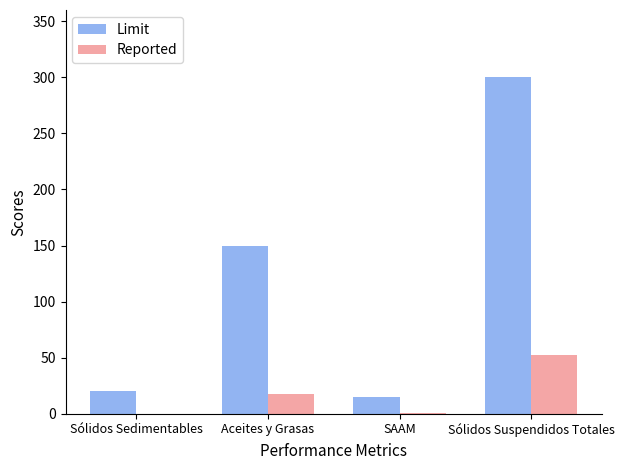

True or false: Reported has a value of 23.1 at Sólidos Suspendidos Totales.

False